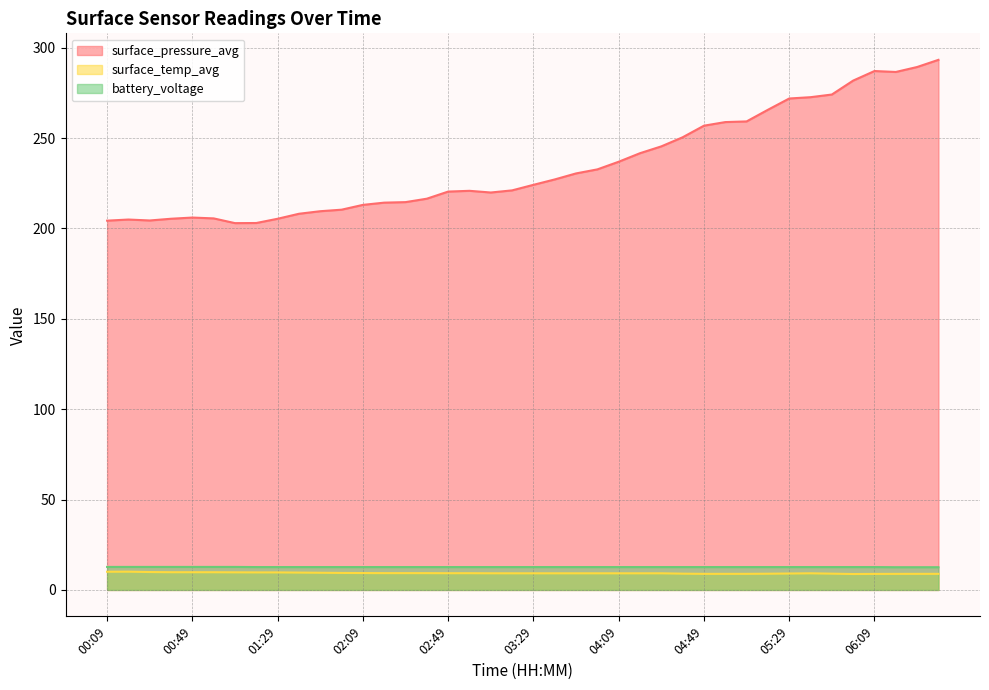

What is the label of the 19th point from the left?

03:09